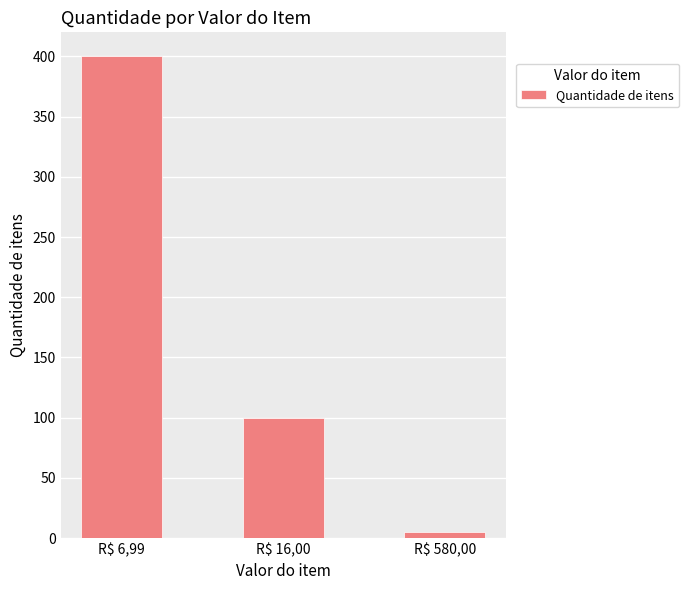

The value at R$ 16,00 is 100. True or false?

True